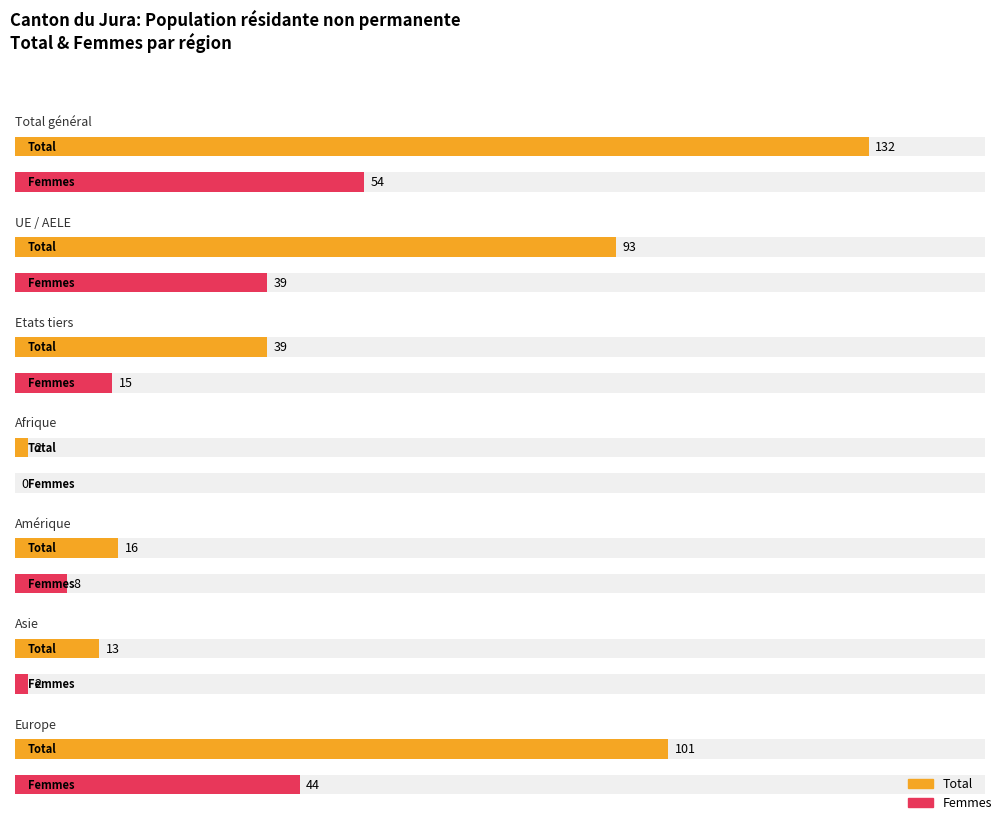

What is the label of the 2nd bar from the right?

Asie